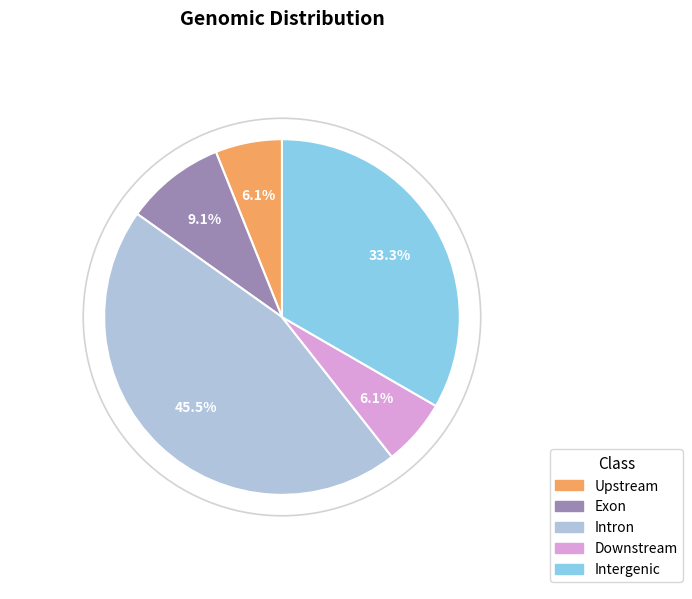

Is there any slice that represents more than half of the pie?

No